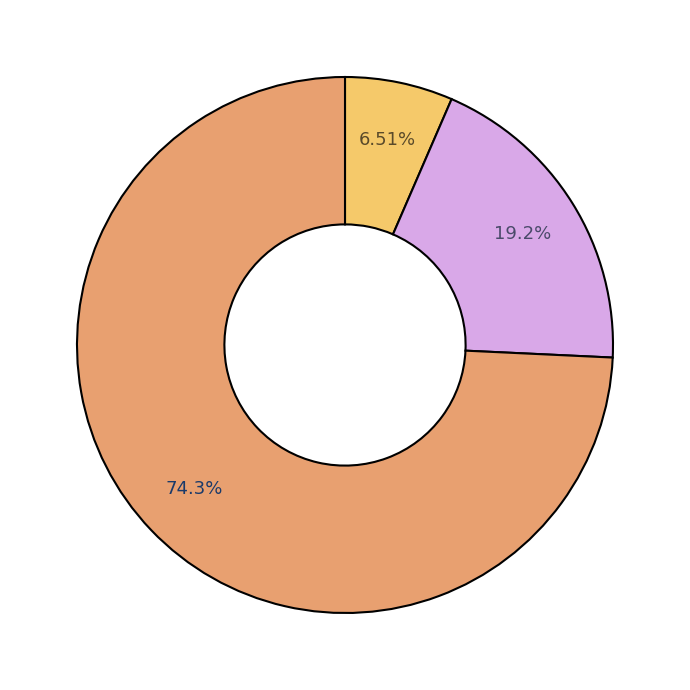

To the nearest percent, what is the average slice percentage?

33%